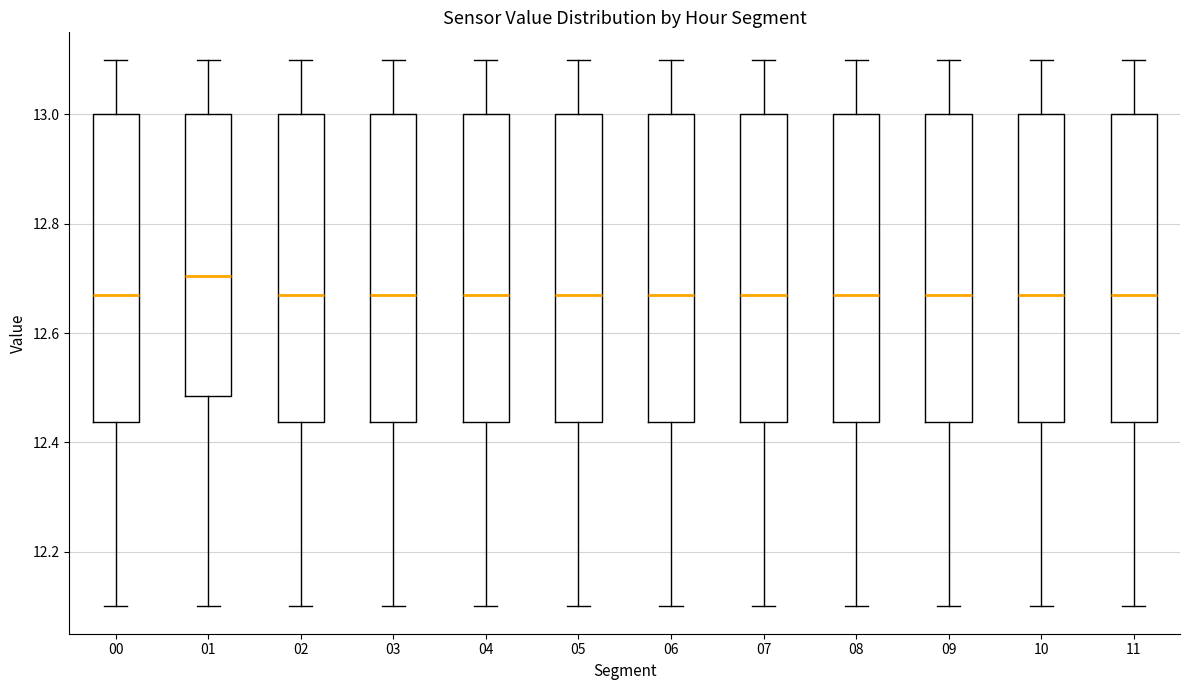

Reading left to right, transcribe this box plot: for each box, give where its median line is, the range the box spans, and where its two whiskers end, as read against the y-axis. The values are not printed on the chart, so give them approximately, as read against the axis.

00: median 12.68, box 12.44 to 13.00, whiskers 12.10 to 13.10
01: median 12.70, box 12.48 to 13.00, whiskers 12.10 to 13.10
02: median 12.68, box 12.44 to 13.00, whiskers 12.10 to 13.10
03: median 12.68, box 12.44 to 13.00, whiskers 12.10 to 13.10
04: median 12.68, box 12.44 to 13.00, whiskers 12.10 to 13.10
05: median 12.68, box 12.44 to 13.00, whiskers 12.10 to 13.10
06: median 12.68, box 12.44 to 13.00, whiskers 12.10 to 13.10
07: median 12.68, box 12.44 to 13.00, whiskers 12.10 to 13.10
08: median 12.68, box 12.44 to 13.00, whiskers 12.10 to 13.10
09: median 12.68, box 12.44 to 13.00, whiskers 12.10 to 13.10
10: median 12.68, box 12.44 to 13.00, whiskers 12.10 to 13.10
11: median 12.68, box 12.44 to 13.00, whiskers 12.10 to 13.10